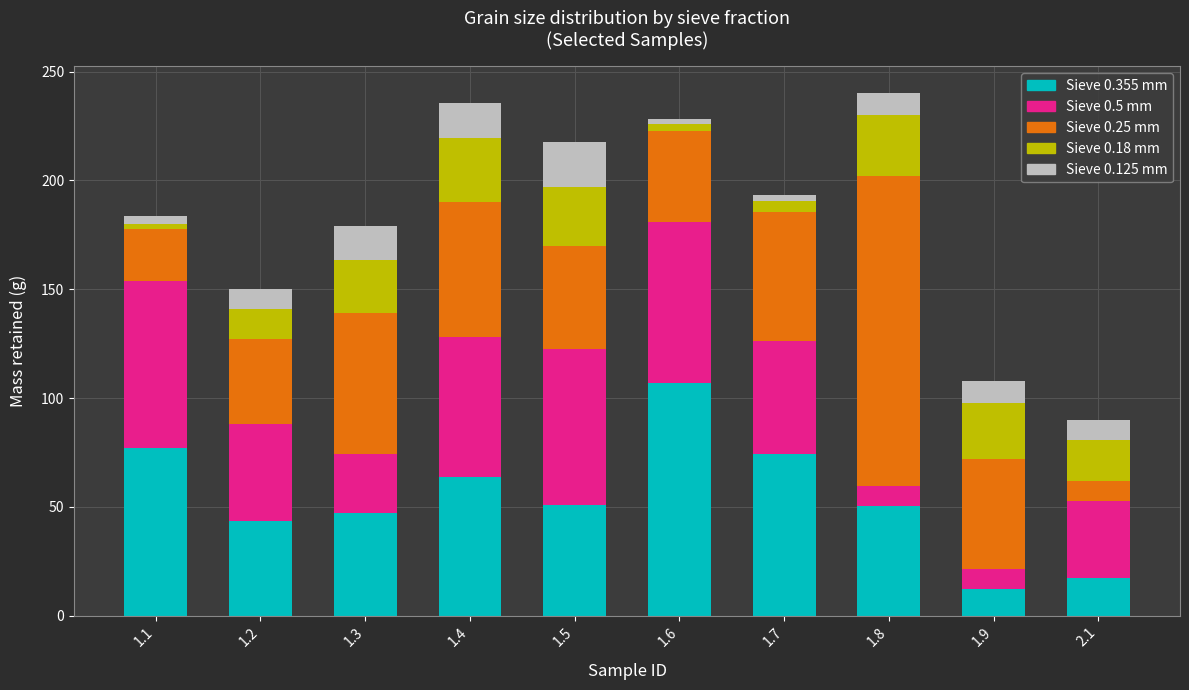

What is the total value across all series at 1.3?

179.1